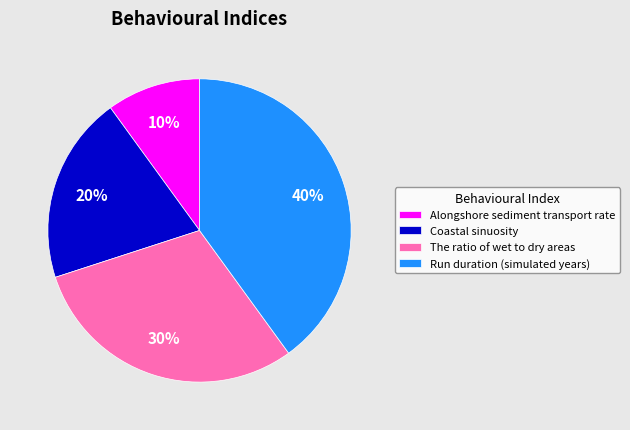

Is Coastal sinuosity the majority of the pie?

No